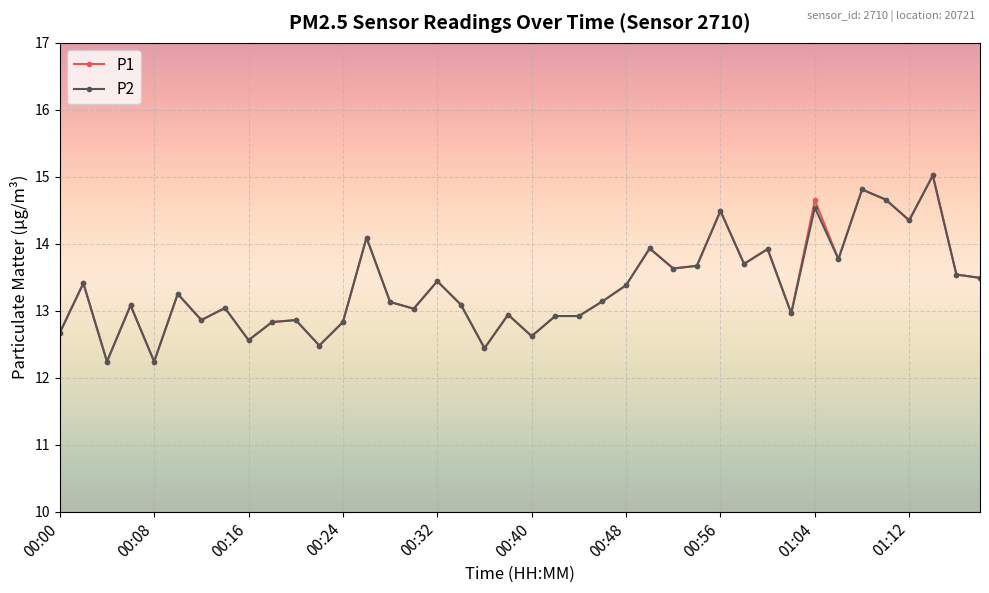

What is the value of the P1 point at the 18th from the left?

13.1